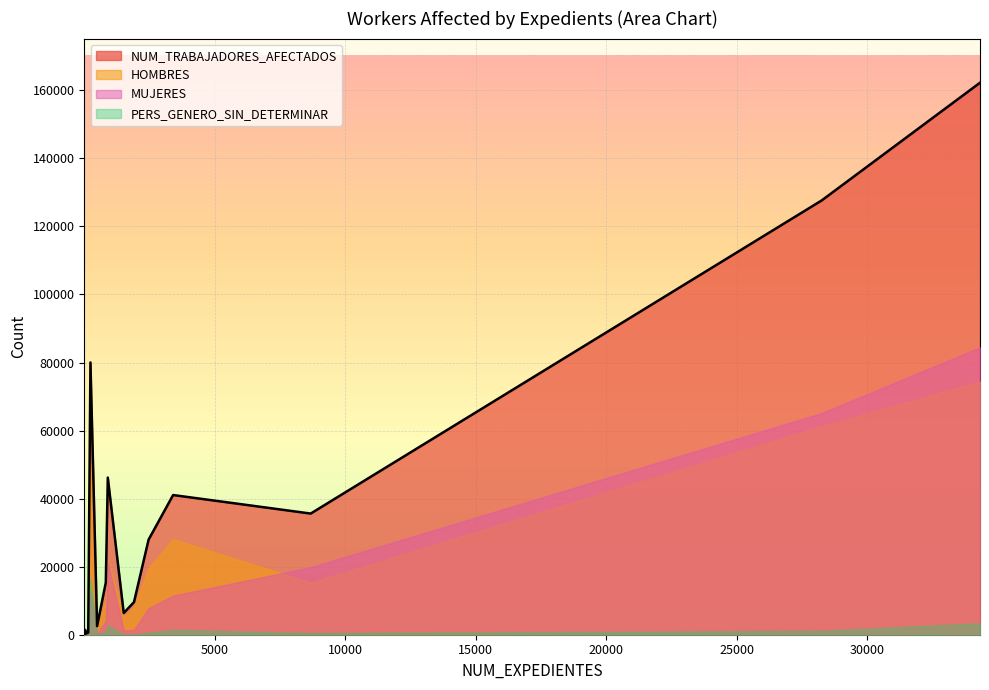

True or false: HOMBRES and NUM_TRABAJADORES_AFECTADOS cross at least once.

False